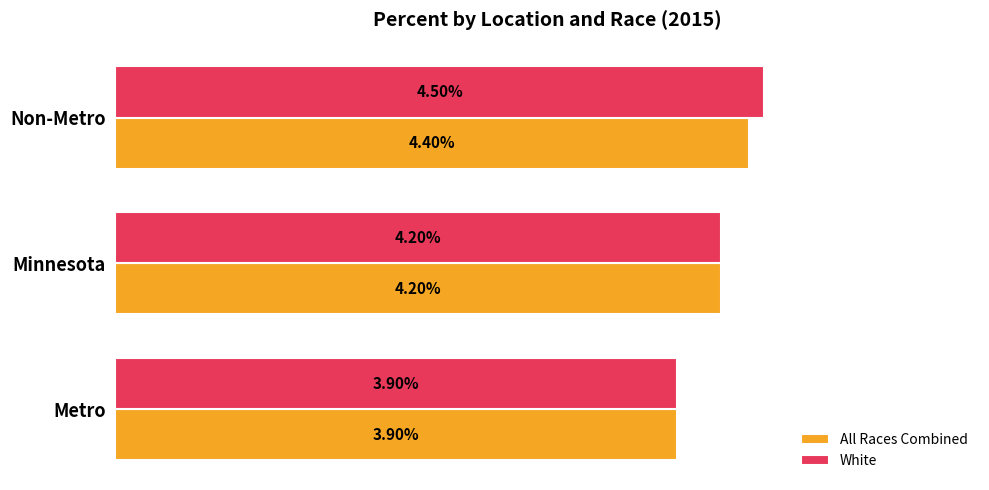

What are all the series names shown in the legend?

All Races Combined, White